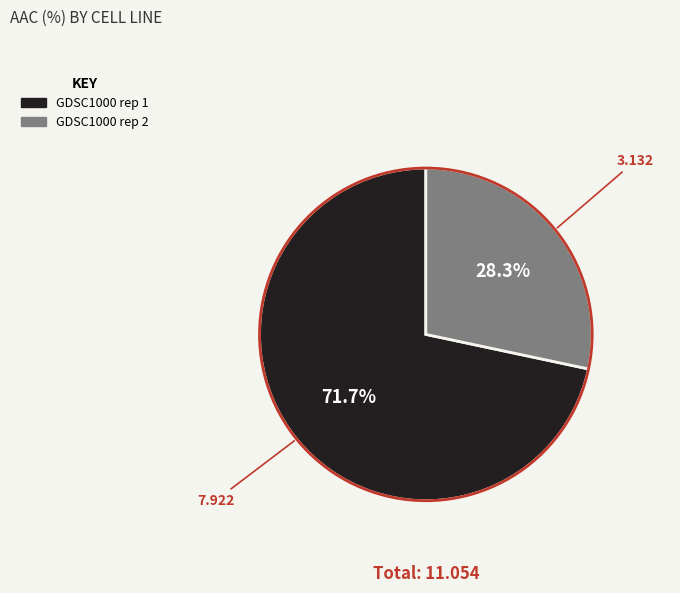

To the nearest percent, what percentage of the pie is GDSC1000 rep 1?

72%